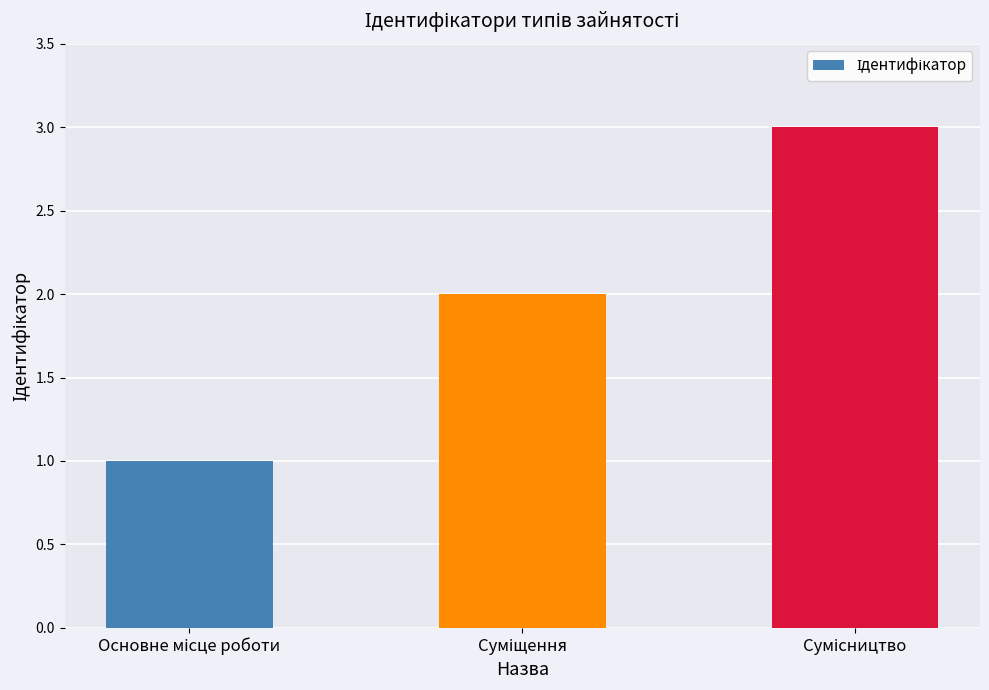

What is the maximum value shown in the chart?

3